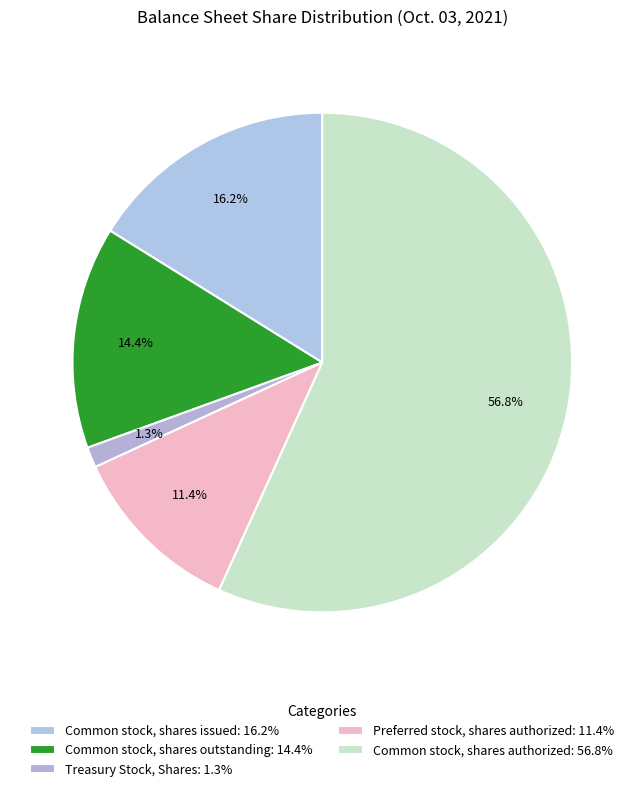

How many segments does this pie chart have?

5